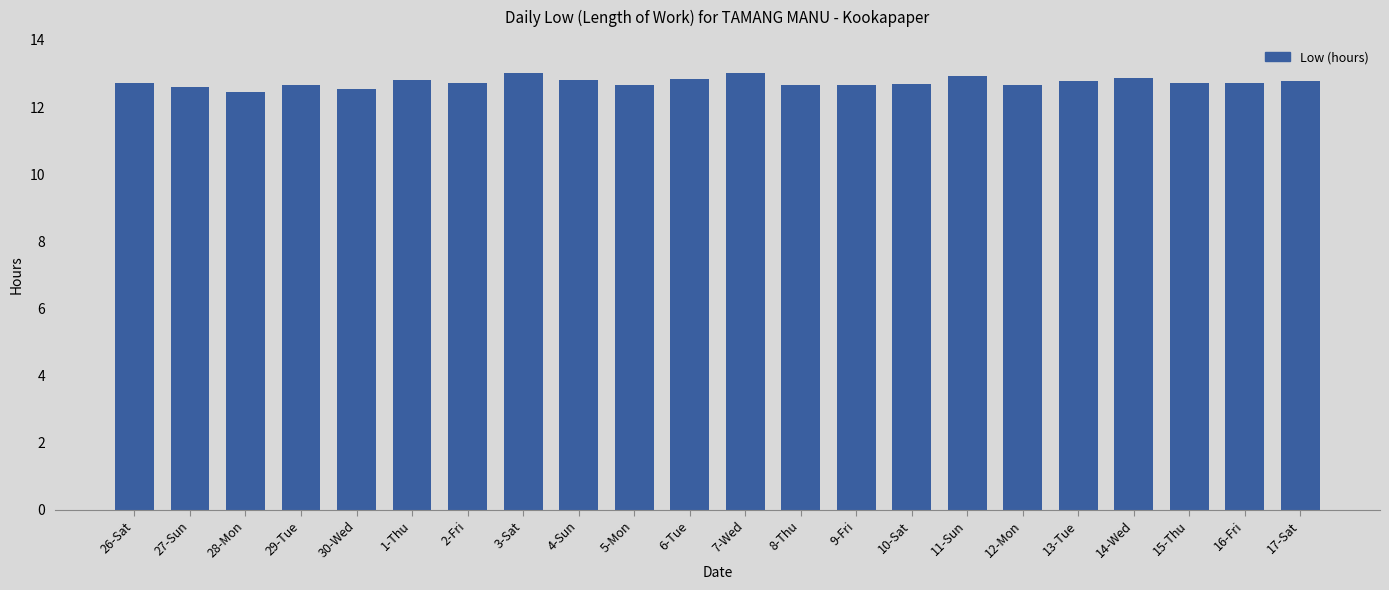

What position from the right is 8-Thu?

10